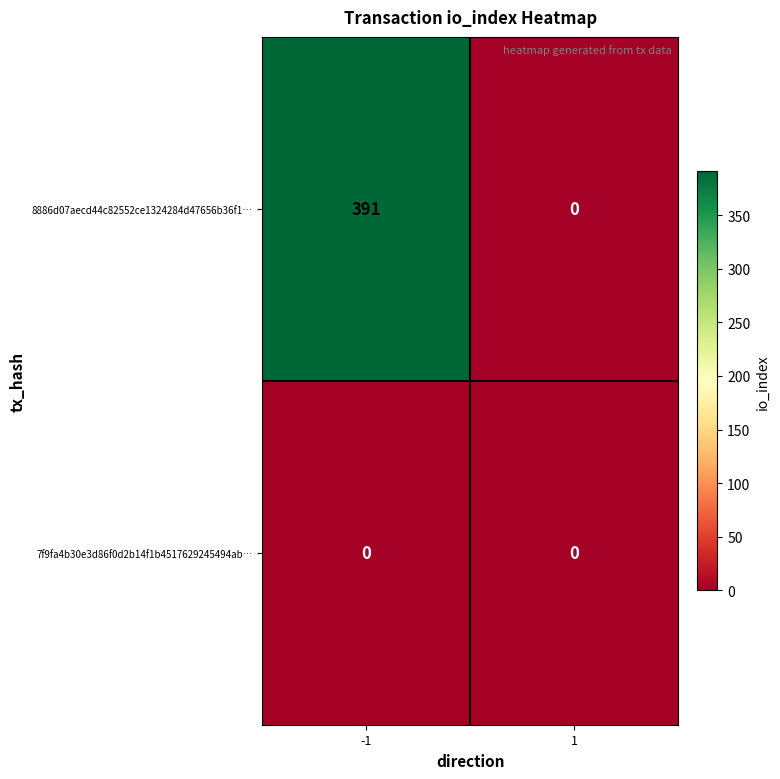

Rank the series by their maximum value, from lowest to highest.

7f9fa4b30e3d86f0d2b14f1b4517629245494ab…, 8886d07aecd44c82552ce1324284d47656b36f1…